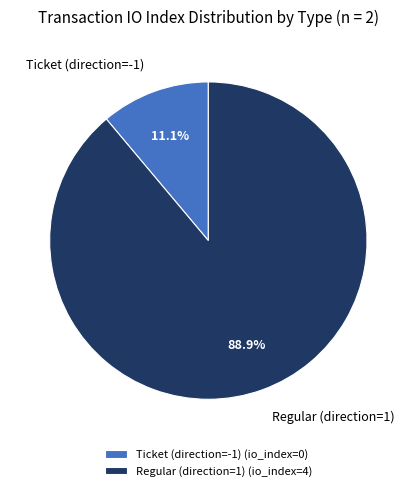

Count the number of slices in the pie.

2